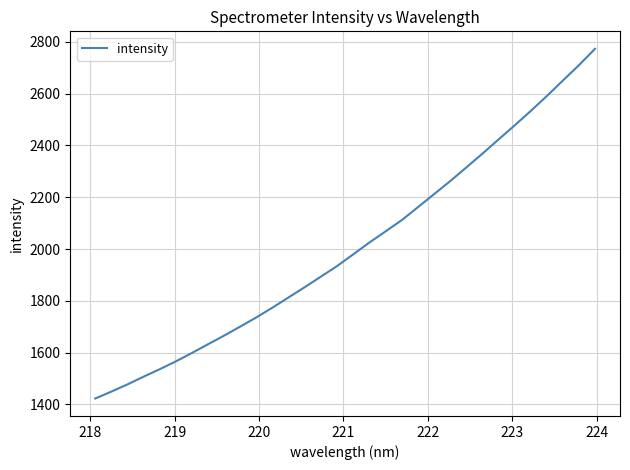

What is the maximum value shown in the chart?

2772.9